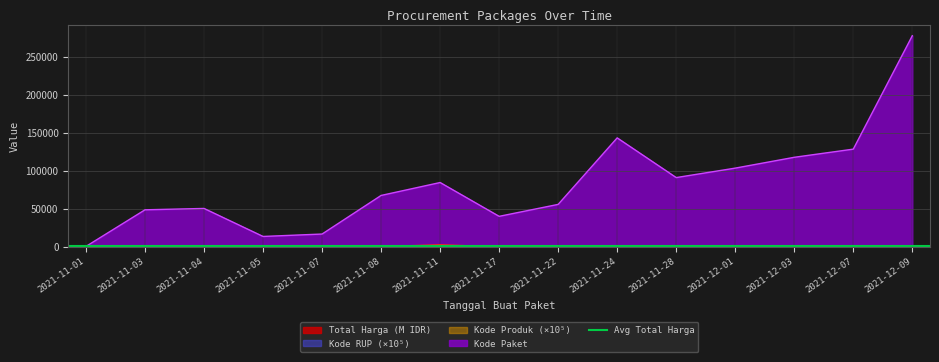

True or false: Kode RUP has more than 0 interior local peaks.

True